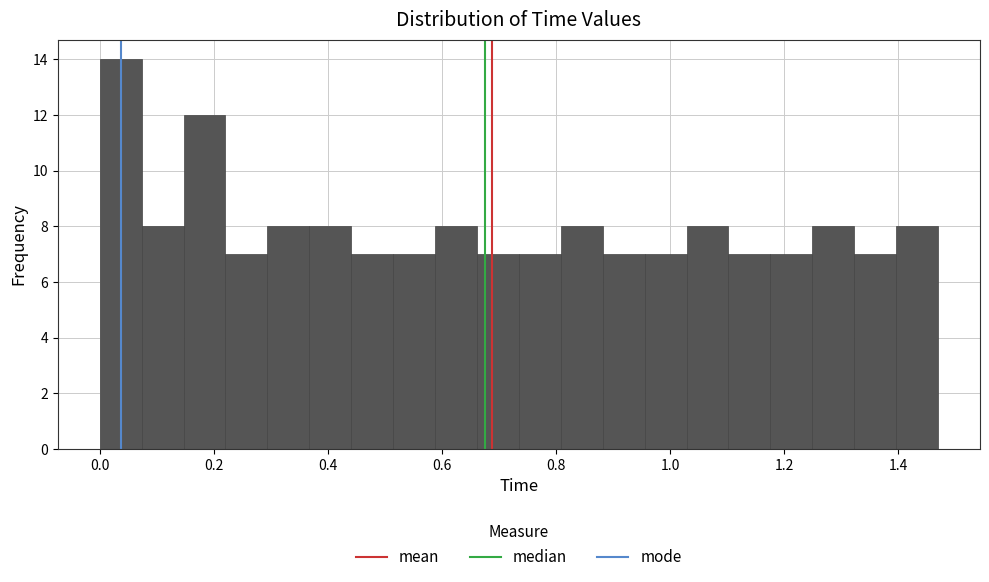

Read against the x-axis, roughly where is the centre of the tallest bar?

0.04